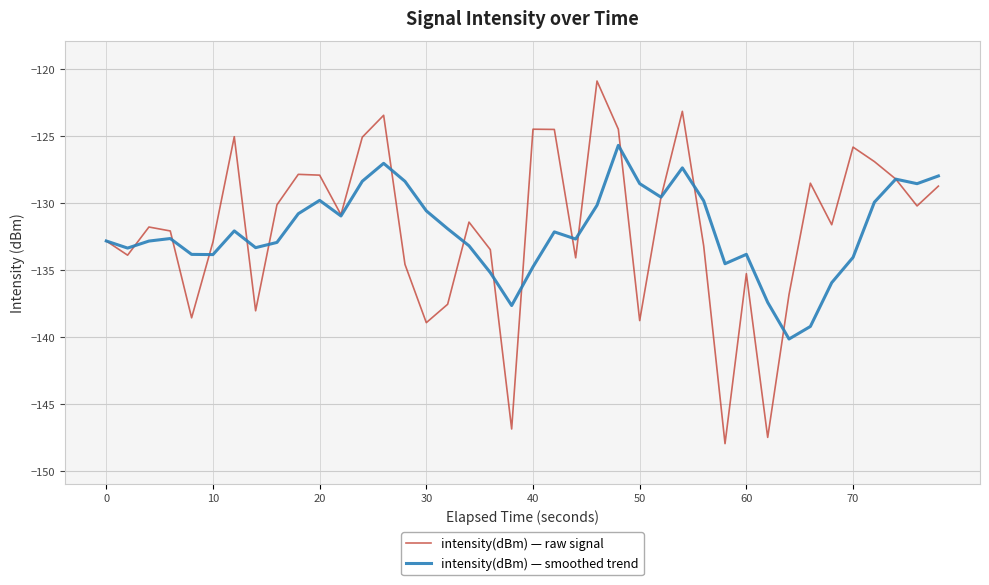

Rank the series by their maximum value, from highest to lowest.

intensity(dBm) — raw signal, intensity(dBm) — smoothed trend